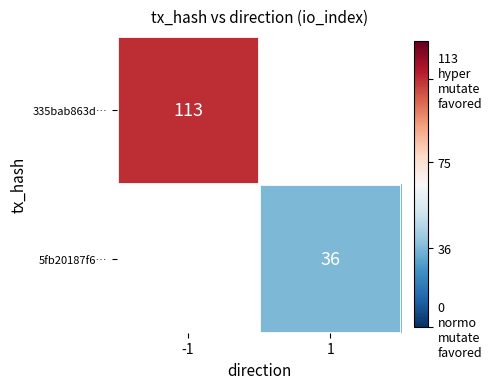

Is it true that 5fb20187f6… equals 56 at 1?

False